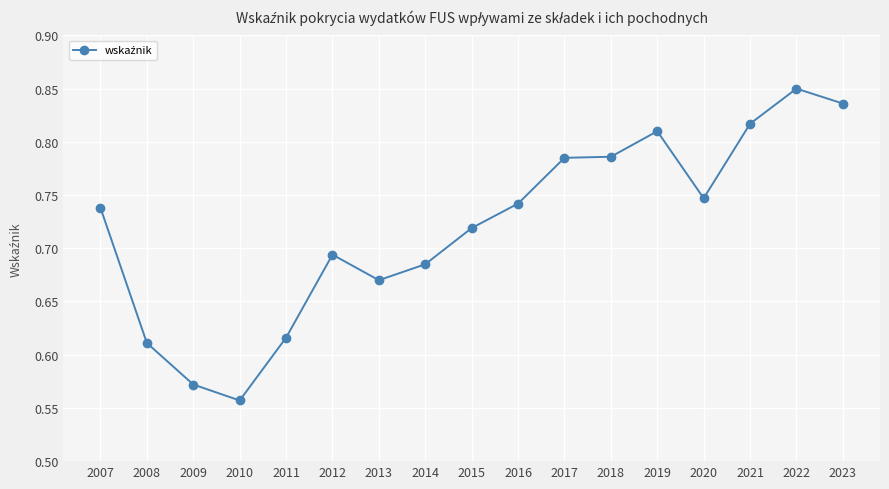

True or false: the data shows 1.2 at 2012.

False